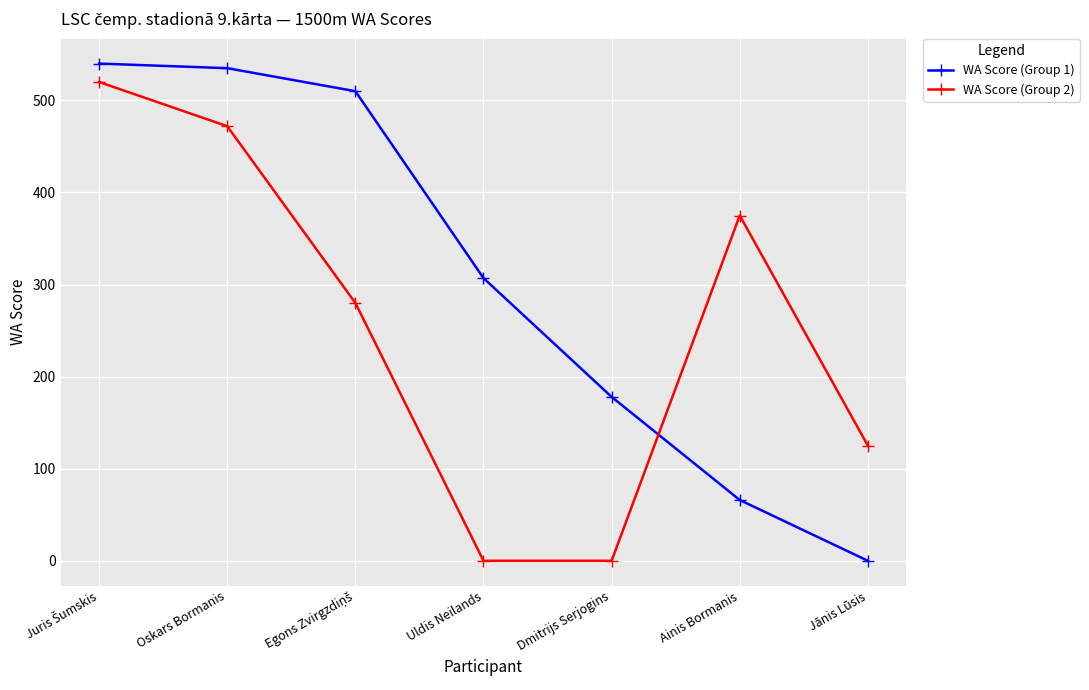

True or false: WA Score (Group 2) and WA Score (Group 1) intersect in this chart.

True